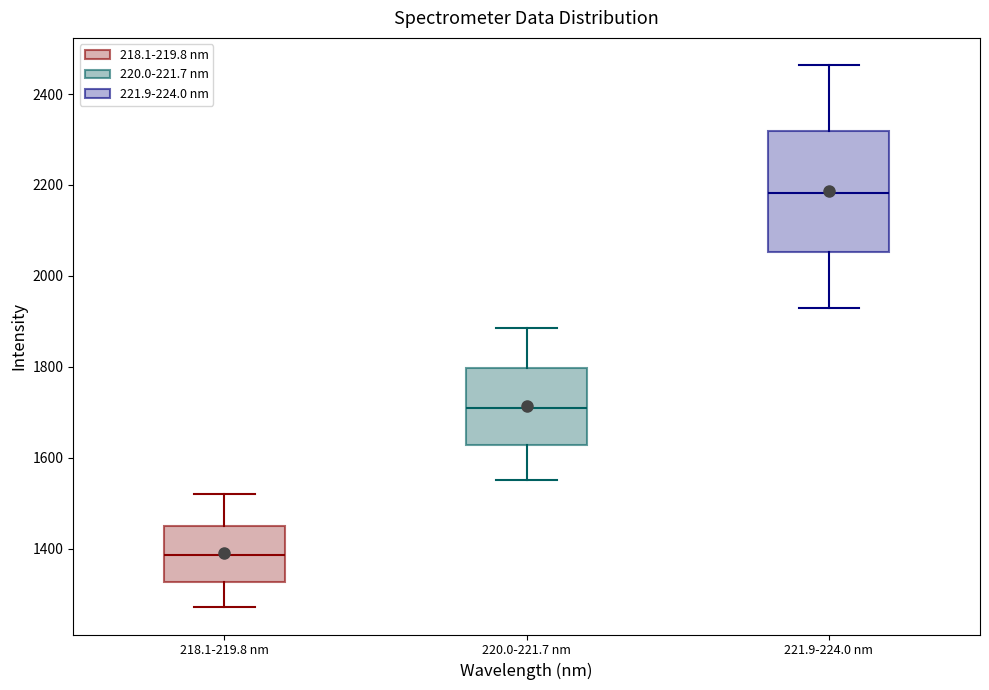

Where is the lower edge of the box for 221.9-224.0 nm on the y-axis? The values are not printed on the chart, so give them approximately, as read against the axis.

2060